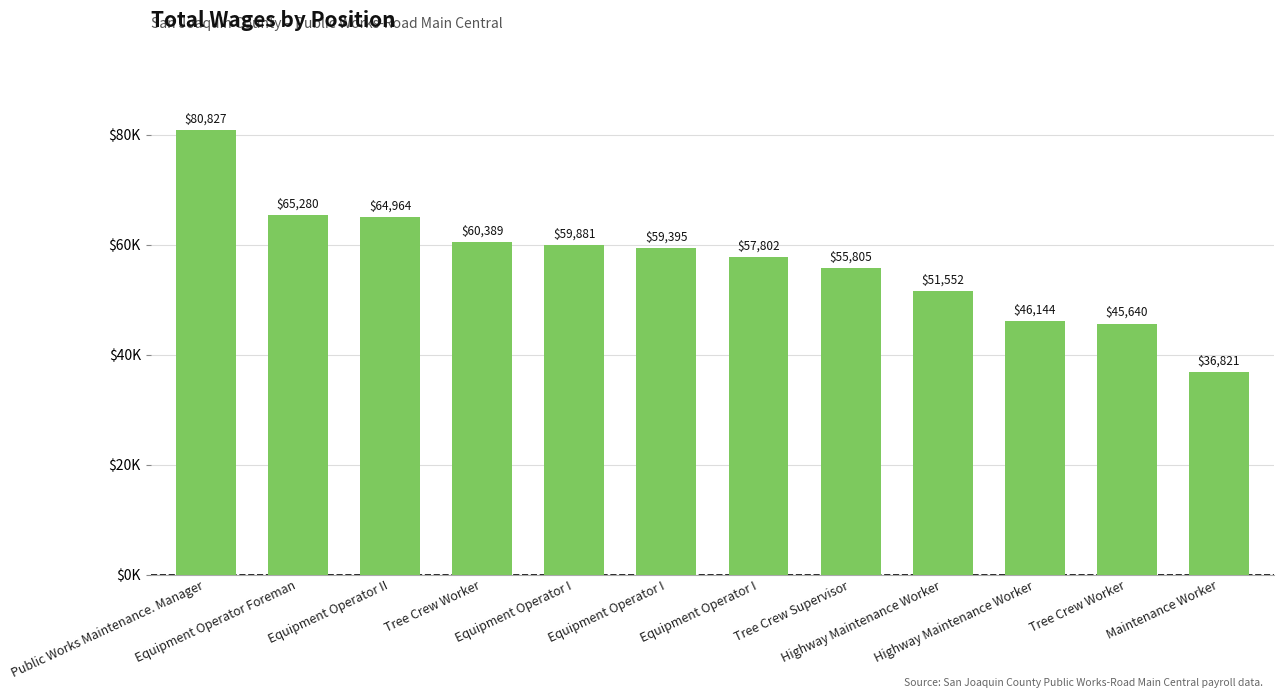

What is the ratio of the value at Equipment Operator I to the value at Equipment Operator I?

1.0